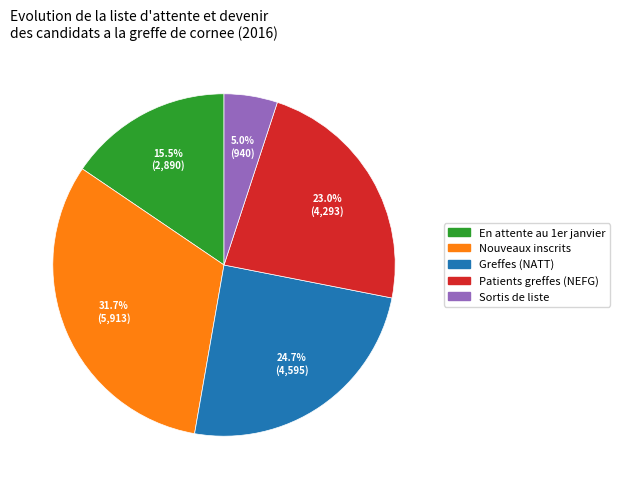

The Greffes (NATT) slice represents 14% of the pie. True or false?

False